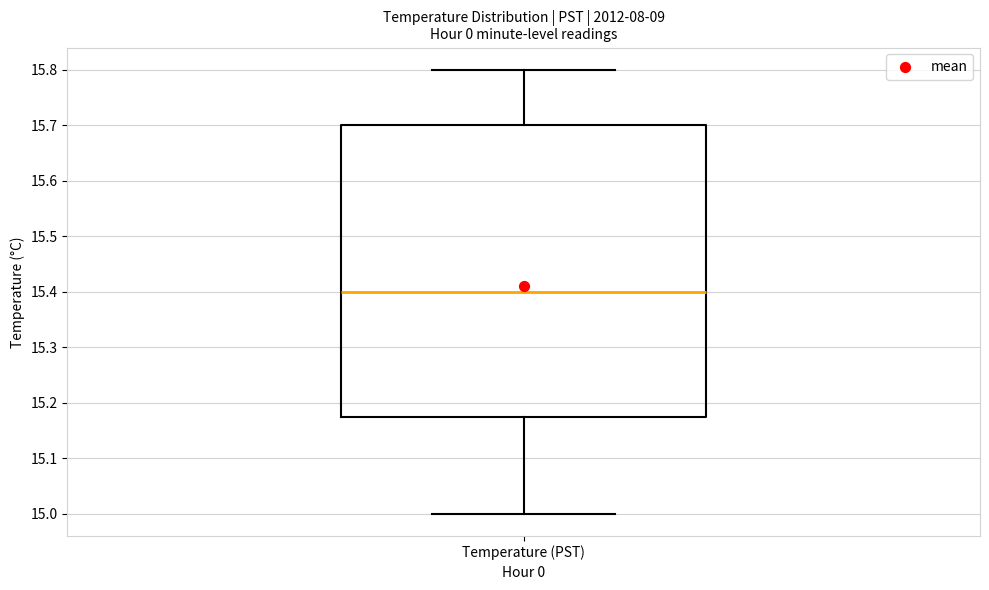

Transcribe this box plot: give where the median line is, the range the box spans, and where the two whiskers end, as read against the y-axis. The values are not printed on the chart, so give them approximately, as read against the axis.

median 15.40, box 15.18 to 15.70, whiskers 15.00 to 15.80